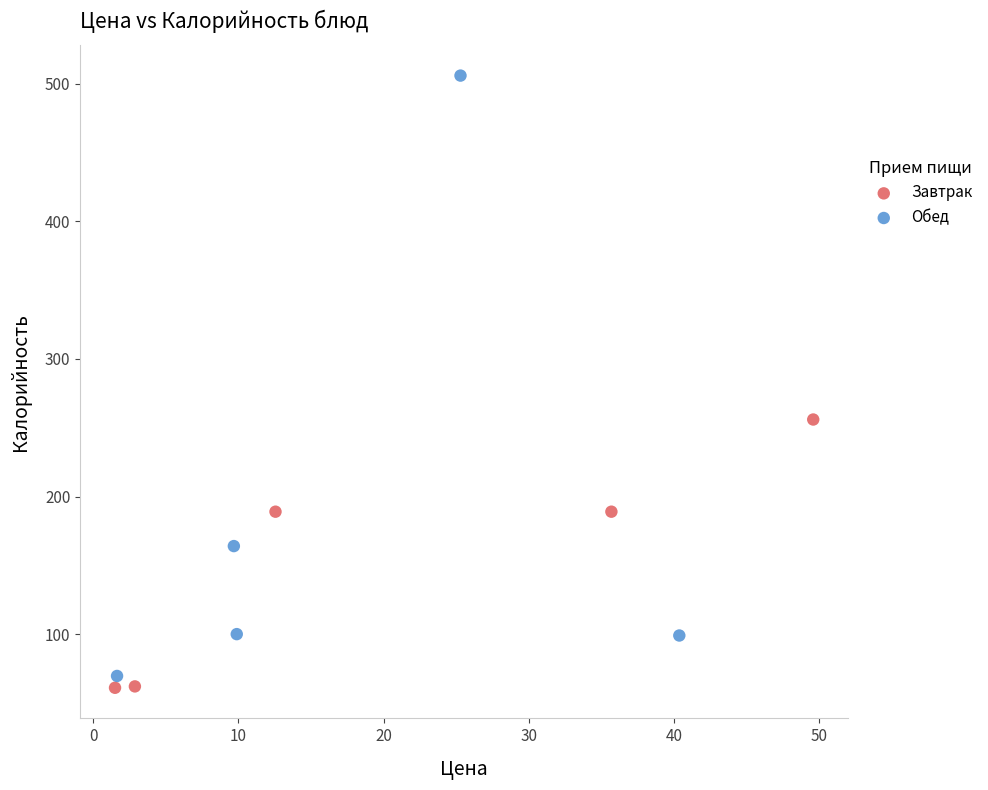

What are all the series names shown in the legend?

Завтрак, Обед